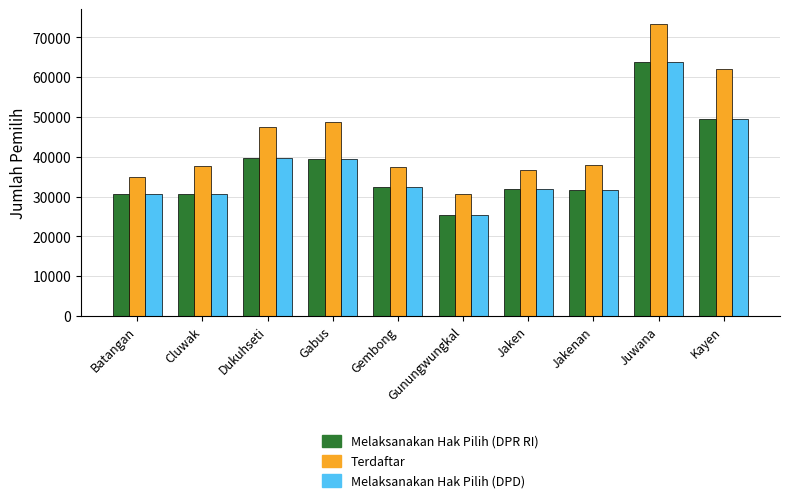

What is the smallest value displayed?

25276